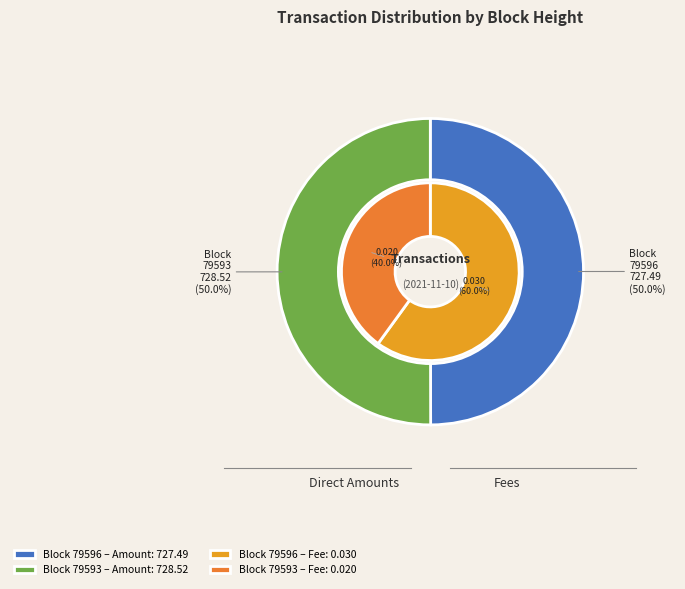

To the nearest percent, what is the average slice percentage?

50%